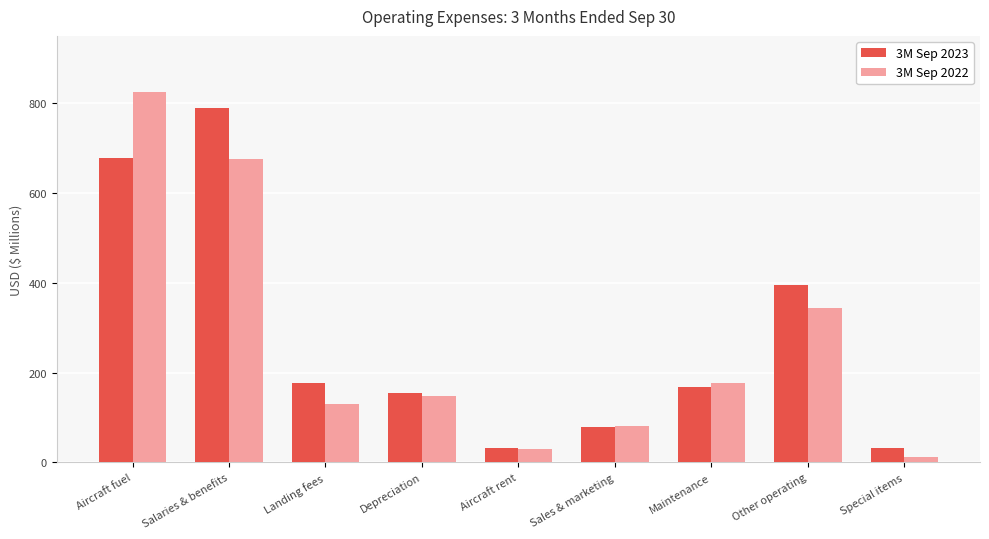

True or false: 3M Sep 2023 has a value of 362 at Salaries & benefits.

False